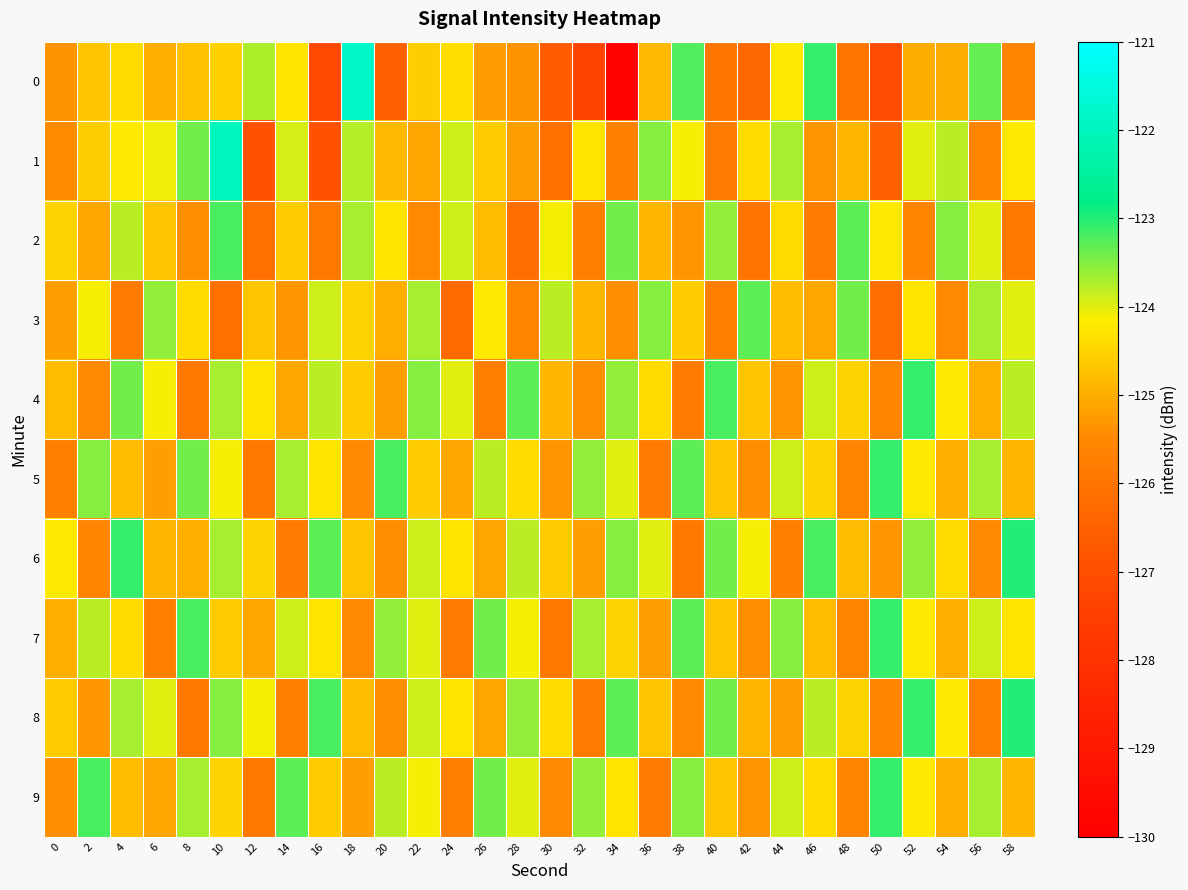

Reading left to right, extract all data points from this chart.

0: 0=-125.3	2=-124.7	4=-124.4	6=-125.0	8=-124.7	10=-124.5	12=-123.7	14=-124.3	16=-127.1	18=-121.8	20=-126.5	22=-124.6	24=-124.4	26=-125.2	28=-125.3	30=-126.7	32=-127.3	34=-129.9	36=-124.8	38=-123.2	40=-125.9	42=-126.3	44=-124.2	46=-123.1	48=-126.0	50=-127.1	52=-125.0	54=-125.0	56=-123.3	58=-125.6
1: 0=-125.4	2=-124.6	4=-124.2	6=-124.1	8=-123.4	10=-122.0	12=-126.9	14=-123.9	16=-126.9	18=-123.8	20=-124.8	22=-125.1	24=-123.9	26=-124.6	28=-125.2	30=-126.1	32=-124.3	34=-125.7	36=-123.5	38=-124.1	40=-125.8	42=-124.4	44=-123.7	46=-125.3	48=-124.9	50=-126.5	52=-124.0	54=-123.8	56=-125.6	58=-124.2
2: 0=-124.5	2=-125.1	4=-123.8	6=-124.7	8=-125.4	10=-123.2	12=-126.1	14=-124.6	16=-125.9	18=-123.7	20=-124.3	22=-125.5	24=-123.9	26=-124.8	28=-126.2	30=-124.1	32=-125.7	34=-123.4	36=-124.9	38=-125.3	40=-123.6	42=-126.0	44=-124.4	46=-125.8	48=-123.3	50=-124.2	52=-125.6	54=-123.5	56=-124.0	58=-125.9
3: 0=-125.2	2=-124.1	4=-125.8	6=-123.6	8=-124.4	10=-126.1	12=-124.7	14=-125.3	16=-123.9	18=-124.5	20=-125.0	22=-123.7	24=-126.3	26=-124.2	28=-125.6	30=-123.8	32=-124.9	34=-125.4	36=-123.5	38=-124.6	40=-125.7	42=-123.3	44=-124.8	46=-125.1	48=-123.4	50=-126.2	52=-124.3	54=-125.5	56=-123.7	58=-124.0
4: 0=-124.8	2=-125.5	4=-123.4	6=-124.1	8=-125.9	10=-123.7	12=-124.3	14=-125.1	16=-123.8	18=-124.6	20=-125.2	22=-123.5	24=-124.0	26=-125.7	28=-123.3	30=-124.9	32=-125.4	34=-123.6	36=-124.4	38=-125.8	40=-123.2	42=-124.7	44=-125.3	46=-123.9	48=-124.5	50=-125.6	52=-123.1	54=-124.2	56=-125.0	58=-123.8
5: 0=-125.7	2=-123.5	4=-124.8	6=-125.2	8=-123.4	10=-124.1	12=-125.9	14=-123.7	16=-124.3	18=-125.5	20=-123.2	22=-124.6	24=-125.1	26=-123.8	28=-124.4	30=-125.3	32=-123.6	34=-124.0	36=-125.8	38=-123.3	40=-124.7	42=-125.4	44=-123.9	46=-124.5	48=-125.6	50=-123.1	52=-124.2	54=-125.0	56=-123.7	58=-124.9
6: 0=-124.2	2=-125.6	4=-123.1	6=-124.9	8=-125.0	10=-123.7	12=-124.5	14=-125.8	16=-123.3	18=-124.7	20=-125.4	22=-123.9	24=-124.3	26=-125.1	28=-123.8	30=-124.6	32=-125.2	34=-123.5	36=-124.0	38=-125.9	40=-123.4	42=-124.1	44=-125.7	46=-123.2	48=-124.8	50=-125.3	52=-123.6	54=-124.4	56=-125.5	58=-123.0
7: 0=-125.0	2=-123.8	4=-124.4	6=-125.7	8=-123.2	10=-124.6	12=-125.1	14=-123.9	16=-124.3	18=-125.5	20=-123.6	22=-124.0	24=-125.8	26=-123.4	28=-124.1	30=-125.9	32=-123.7	34=-124.5	36=-125.2	38=-123.3	40=-124.7	42=-125.4	44=-123.5	46=-124.8	48=-125.6	50=-123.1	52=-124.2	54=-125.0	56=-123.9	58=-124.3
8: 0=-124.6	2=-125.3	4=-123.7	6=-124.0	8=-125.9	10=-123.5	12=-124.1	14=-125.7	16=-123.2	18=-124.8	20=-125.4	22=-123.9	24=-124.3	26=-125.1	28=-123.6	30=-124.4	32=-125.8	34=-123.3	36=-124.7	38=-125.5	40=-123.4	42=-124.9	44=-125.2	46=-123.8	48=-124.5	50=-125.6	52=-123.1	54=-124.2	56=-125.7	58=-123.0
9: 0=-125.4	2=-123.2	4=-124.8	6=-125.1	8=-123.7	10=-124.5	12=-125.9	14=-123.3	16=-124.6	18=-125.2	20=-123.8	22=-124.1	24=-125.7	26=-123.4	28=-124.0	30=-125.5	32=-123.6	34=-124.3	36=-125.8	38=-123.5	40=-124.7	42=-125.3	44=-123.9	46=-124.4	48=-125.6	50=-123.1	52=-124.2	54=-125.0	56=-123.7	58=-124.9